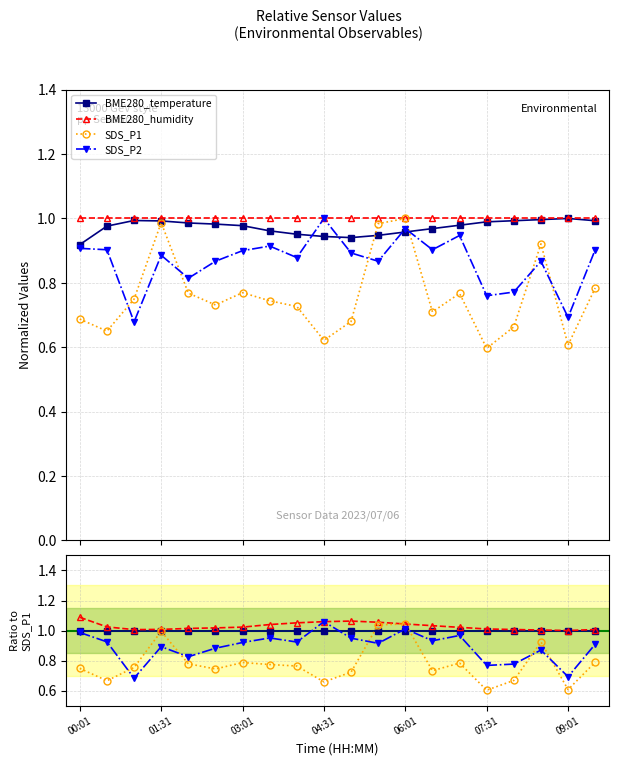

True or false: BME280_humidity has more than 0 interior local peaks.

True